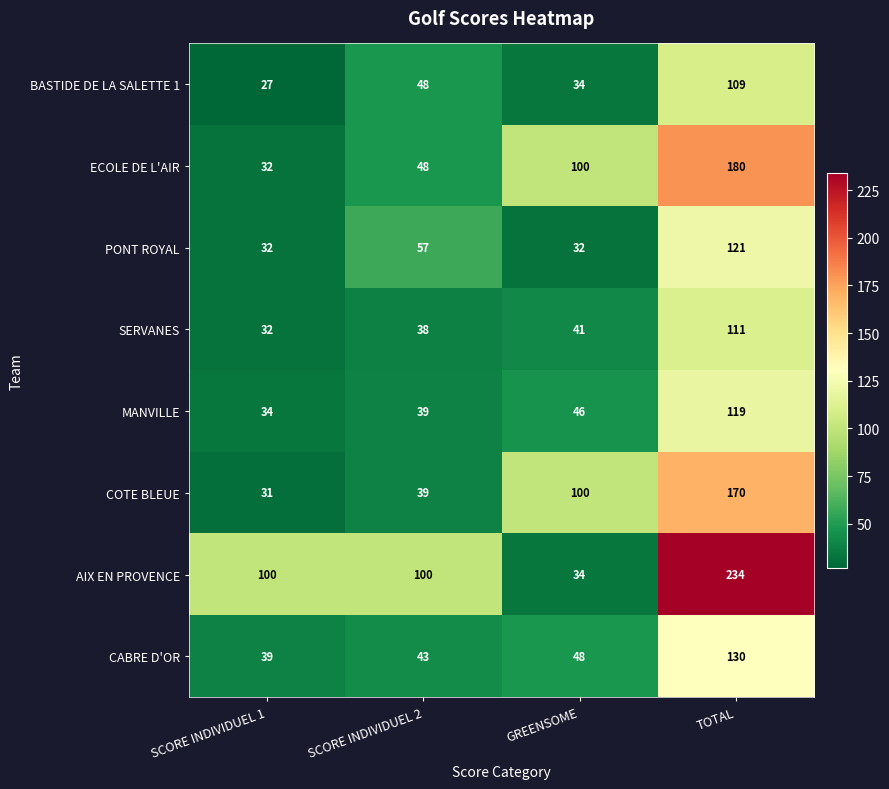

Which category has the lowest value in the COTE BLEUE series?

SCORE INDIVIDUEL 1